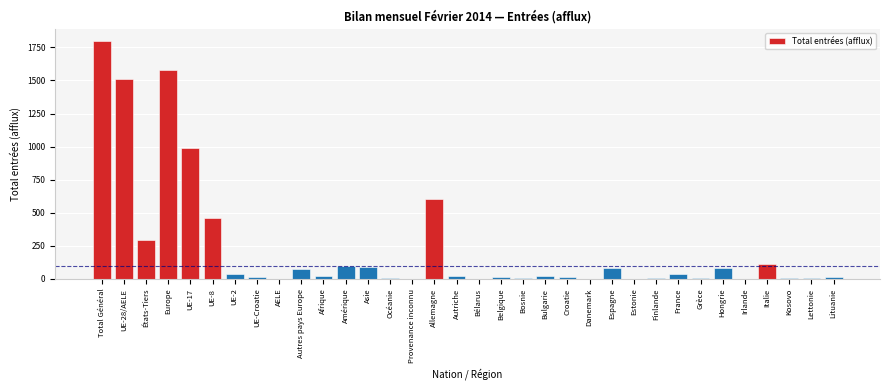

At which category does the chart reach its peak across all series?

Total Général